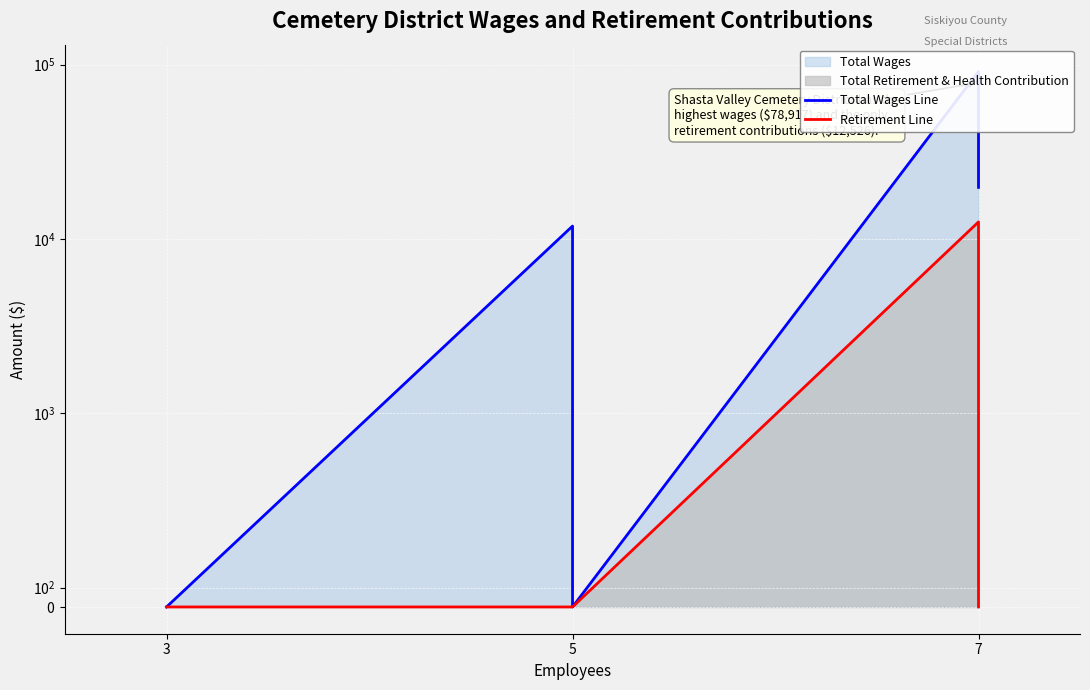

At which category does the chart reach its minimum across all series?

3